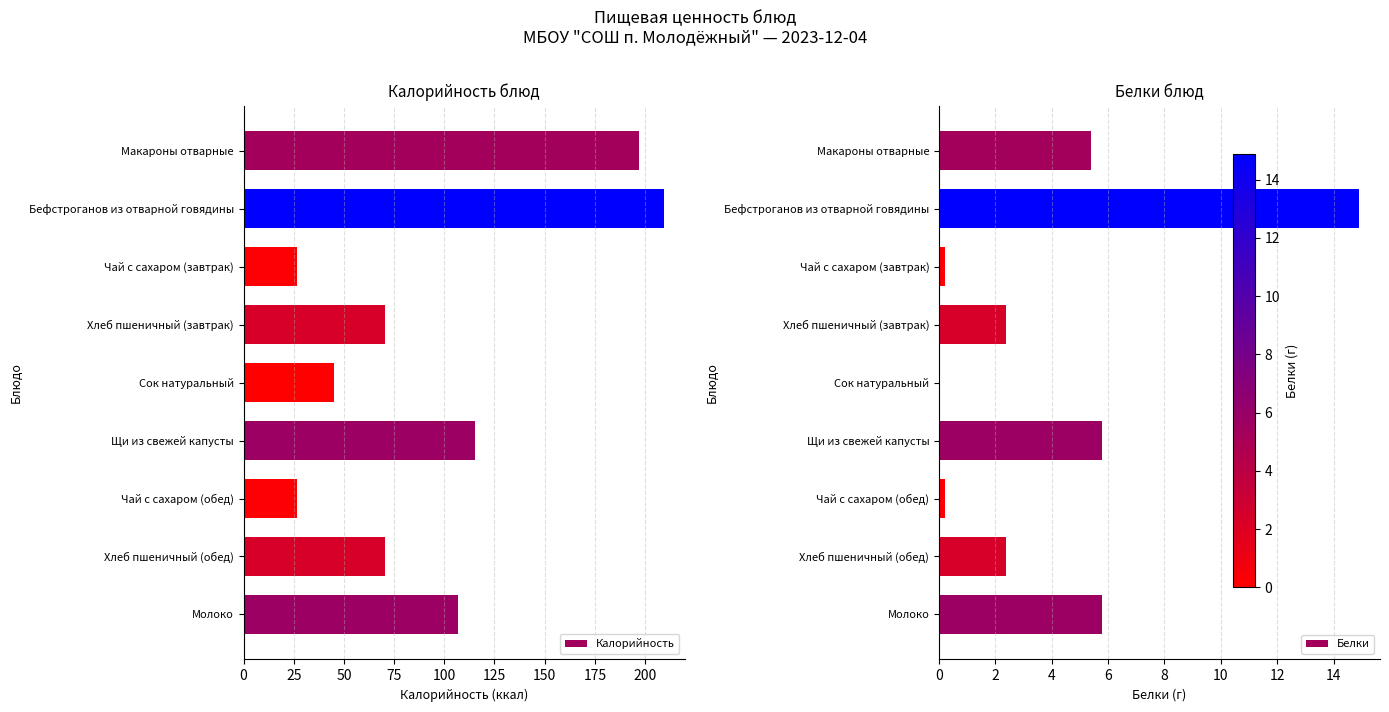

What is the minimum value for Калорийность?

26.8